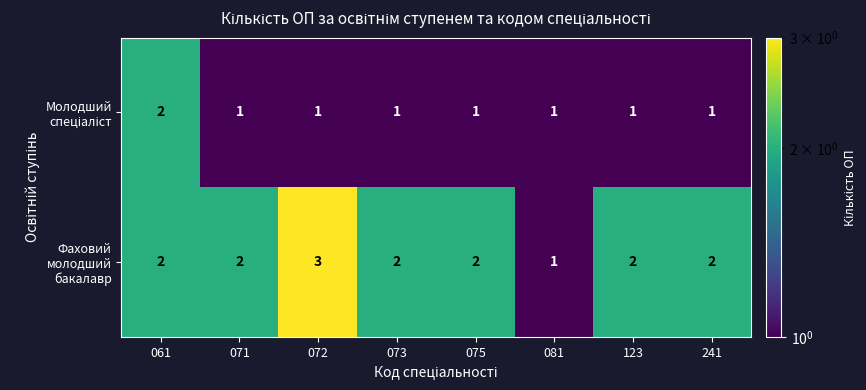

What is the maximum value shown in the chart?

3